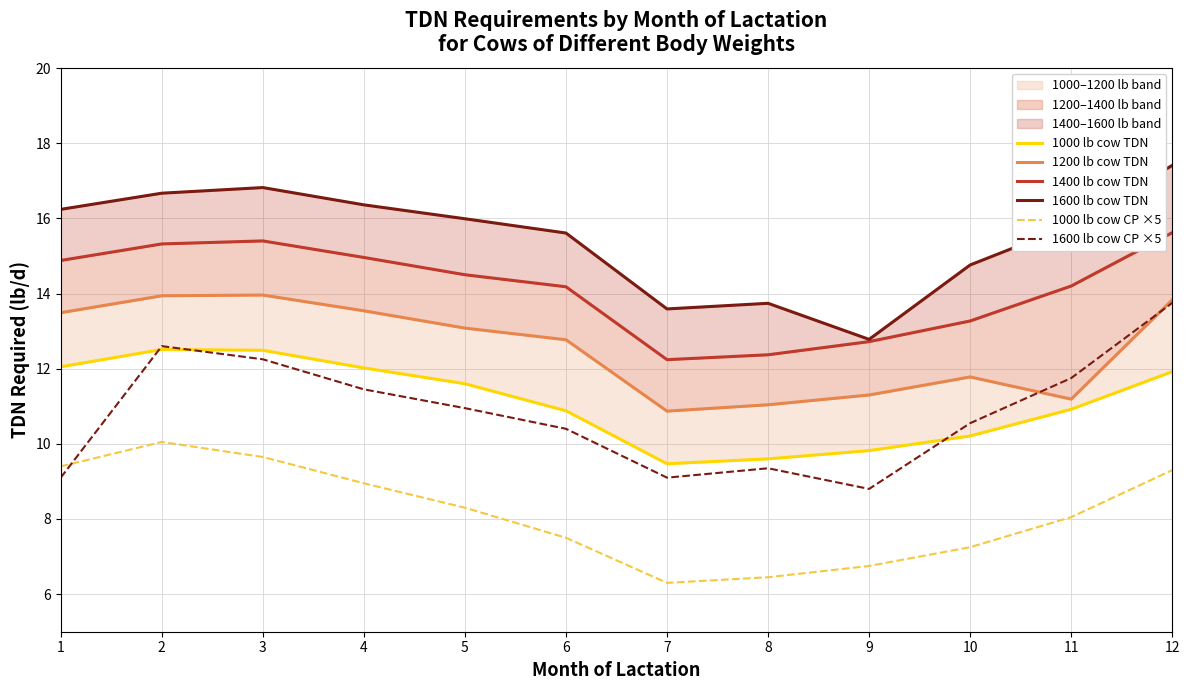

Reading right to left, list all the values displayed in this chart.

1000 lb cow TDN: 12=11.9	11=10.9	10=10.2	9=9.8	8=9.6	7=9.5	6=10.9	5=11.6	4=12.0	3=12.5	2=12.5	1=12.1
1200 lb cow TDN: 12=13.8	11=11.2	10=11.8	9=11.3	8=11.0	7=10.9	6=12.8	5=13.1	4=13.5	3=14.0	2=13.9	1=13.5
1400 lb cow TDN: 12=15.6	11=14.2	10=13.3	9=12.7	8=12.4	7=12.2	6=14.2	5=14.5	4=15.0	3=15.4	2=15.3	1=14.9
1600 lb cow TDN: 12=17.4	11=15.8	10=14.8	9=12.8	8=13.7	7=13.6	6=15.6	5=16.0	4=16.4	3=16.8	2=16.7	1=16.2
1000 lb cow CP ×5: 12=9.3	11=8.1	10=7.2	9=6.8	8=6.5	7=6.3	6=7.5	5=8.3	4=8.9	3=9.7	2=10.0	1=9.4
1600 lb cow CP ×5: 12=13.8	11=11.8	10=10.5	9=8.8	8=9.4	7=9.1	6=10.4	5=10.9	4=11.4	3=12.2	2=12.6	1=9.1